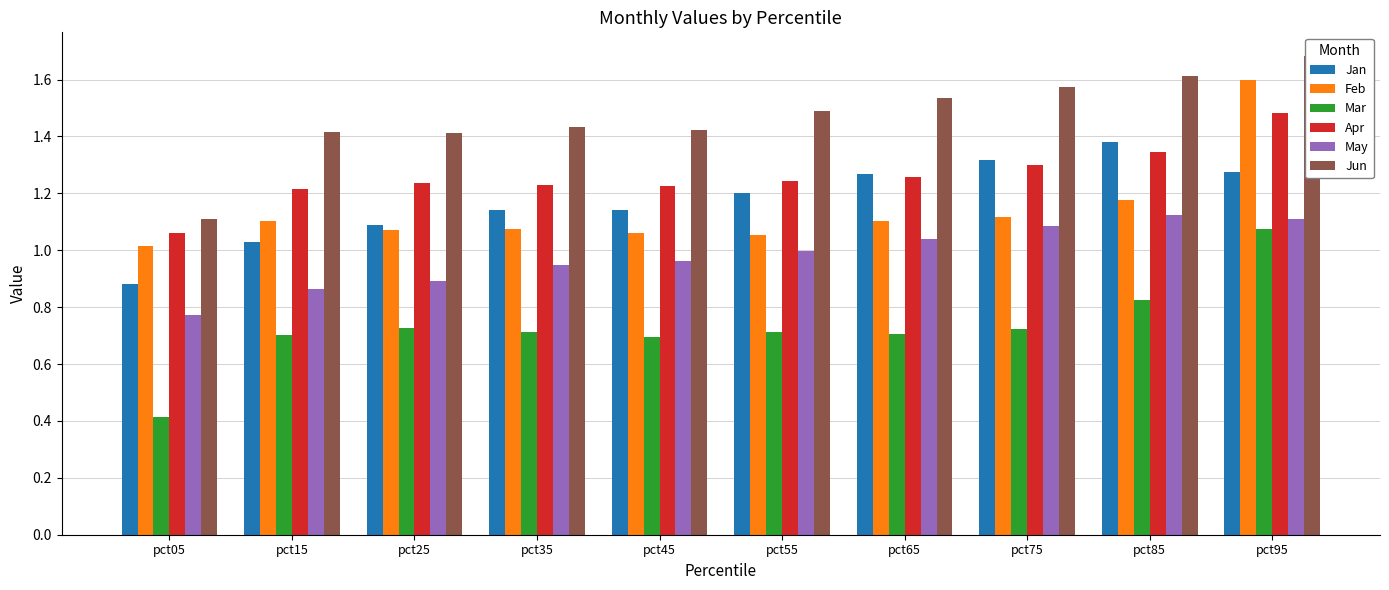

Reading right to left, list all the values displayed in this chart.

Jan: pct95=1.3	pct85=1.4	pct75=1.3	pct65=1.3	pct55=1.2	pct45=1.1	pct35=1.1	pct25=1.1	pct15=1.0	pct05=0.9
Feb: pct95=1.6	pct85=1.2	pct75=1.1	pct65=1.1	pct55=1.1	pct45=1.1	pct35=1.1	pct25=1.1	pct15=1.1	pct05=1.0
Mar: pct95=1.1	pct85=0.8	pct75=0.7	pct65=0.7	pct55=0.7	pct45=0.7	pct35=0.7	pct25=0.7	pct15=0.7	pct05=0.4
Apr: pct95=1.5	pct85=1.3	pct75=1.3	pct65=1.3	pct55=1.2	pct45=1.2	pct35=1.2	pct25=1.2	pct15=1.2	pct05=1.1
May: pct95=1.1	pct85=1.1	pct75=1.1	pct65=1.0	pct55=1.0	pct45=1.0	pct35=0.9	pct25=0.9	pct15=0.9	pct05=0.8
Jun: pct95=1.7	pct85=1.6	pct75=1.6	pct65=1.5	pct55=1.5	pct45=1.4	pct35=1.4	pct25=1.4	pct15=1.4	pct05=1.1